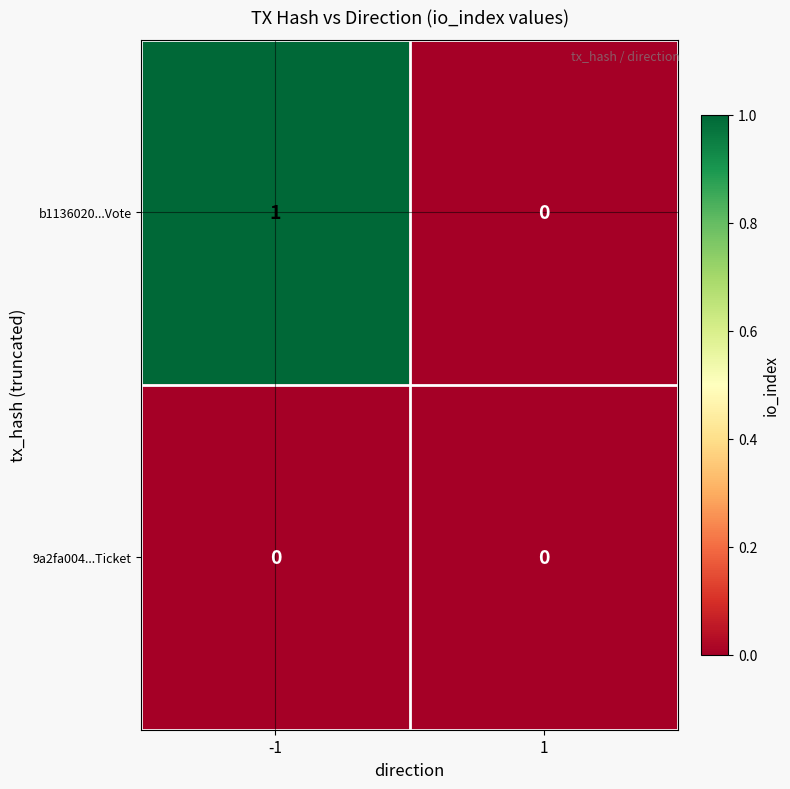

The value of b1136020...Vote at 1 is 0. True or false?

True